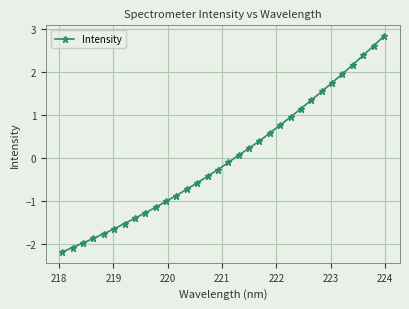

What is the smallest value displayed?

-2.2